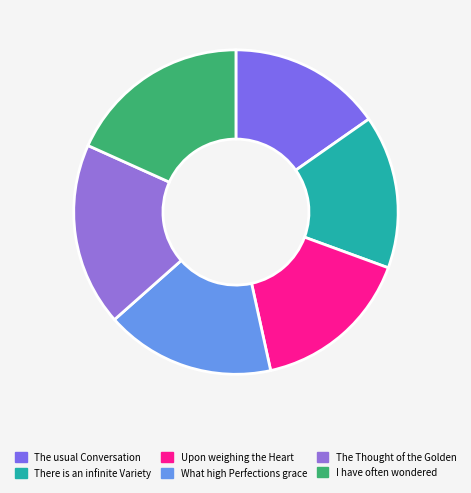

What is the change in value from There is an infinite Variety to Upon weighing the Heart?

+895